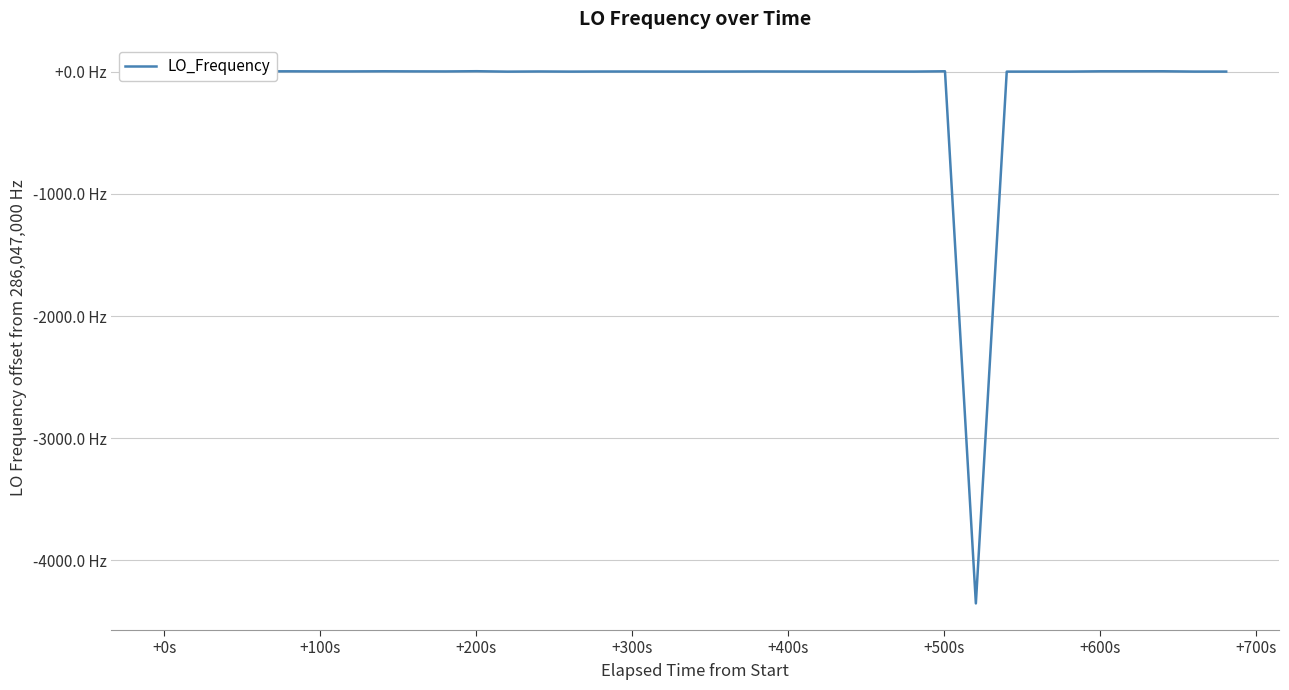

True or false: there are more than 0 points higher than both neighbors.

True